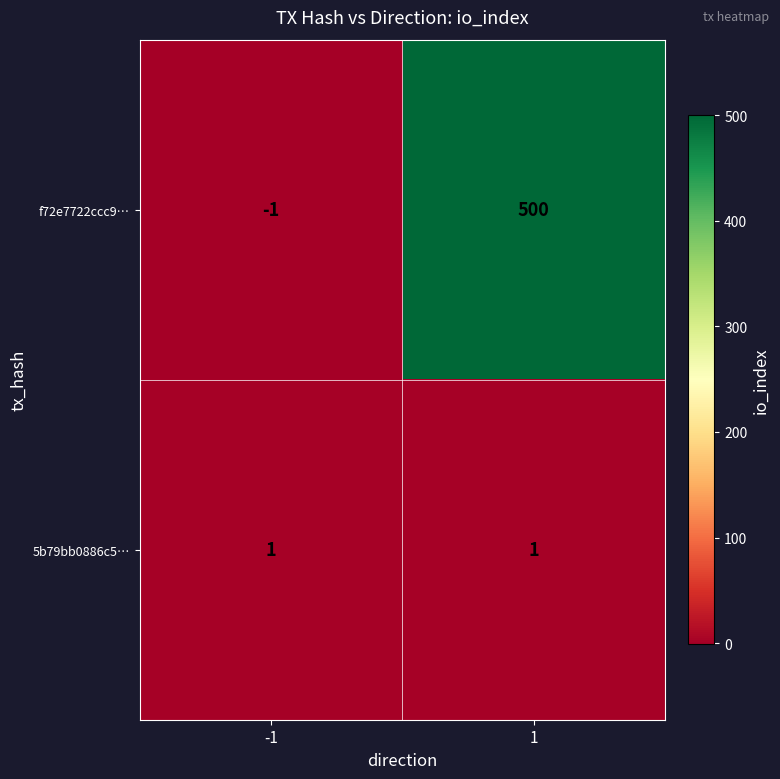

What is the spread (max minus min) of values at 1?

499